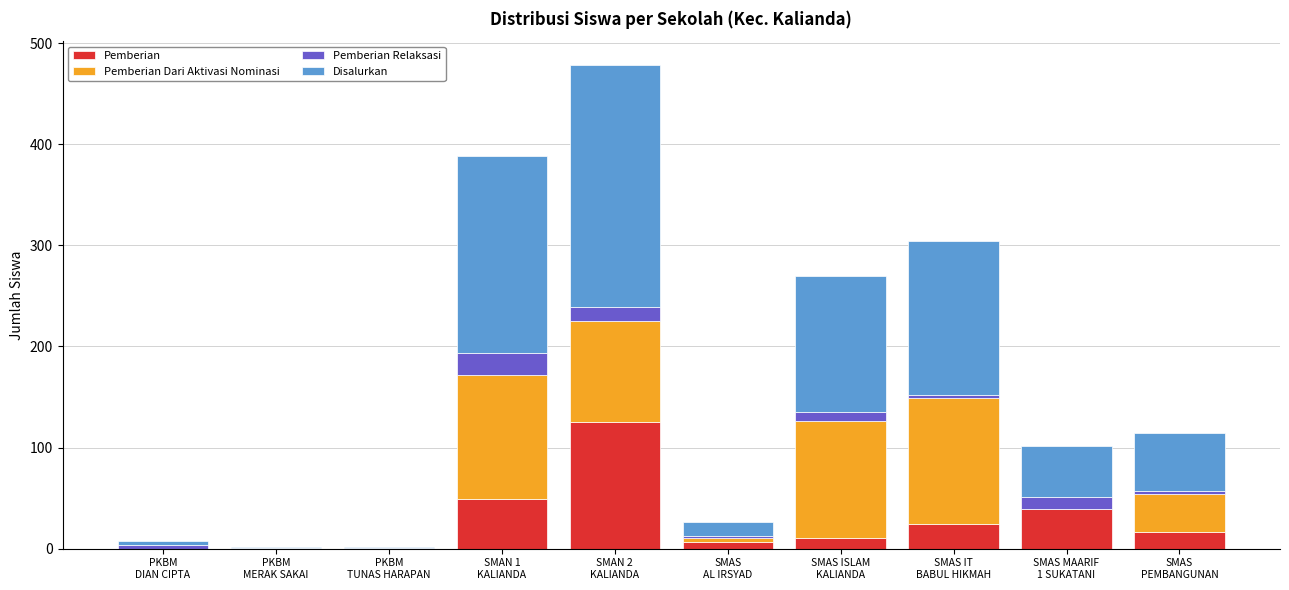

What is the maximum value for Pemberian?

125